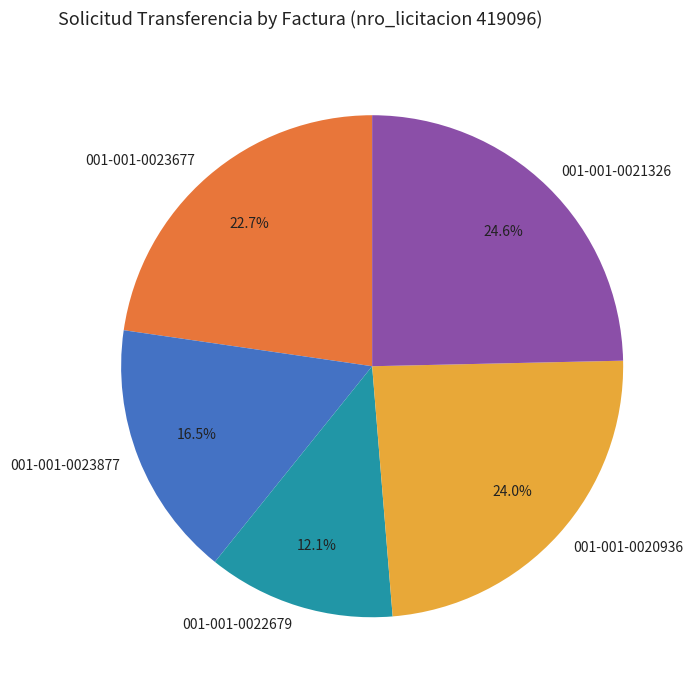

Which has a higher value, 001-001-0021326 or 001-001-0020936?

001-001-0021326